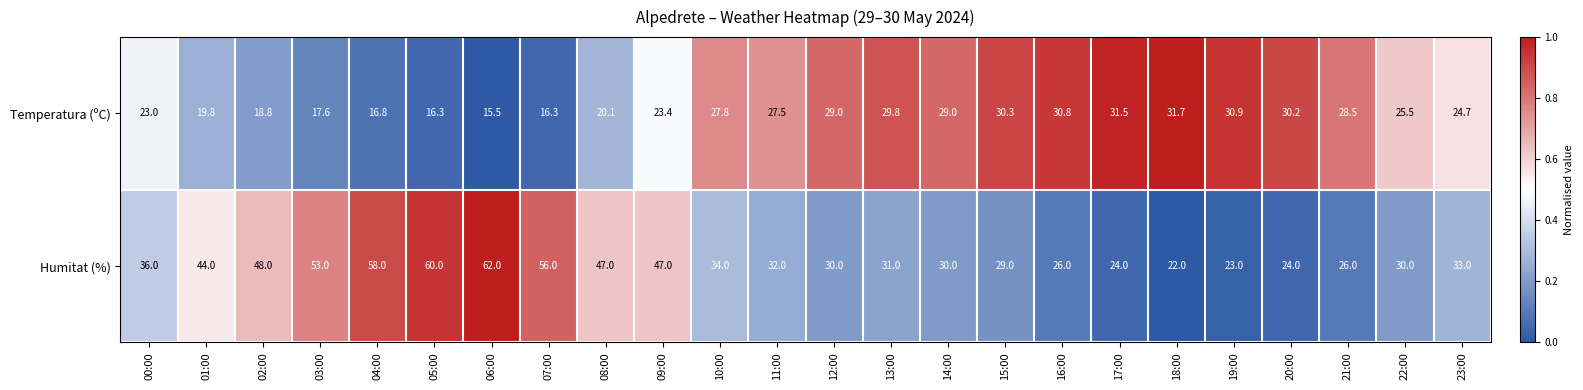

How many categories are shown in the chart?

24